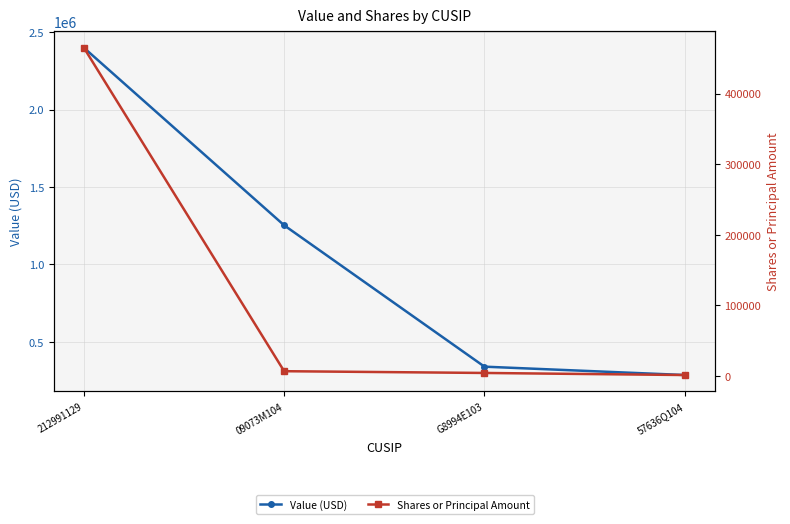

Which series has the widest spread of values?

Value (USD)